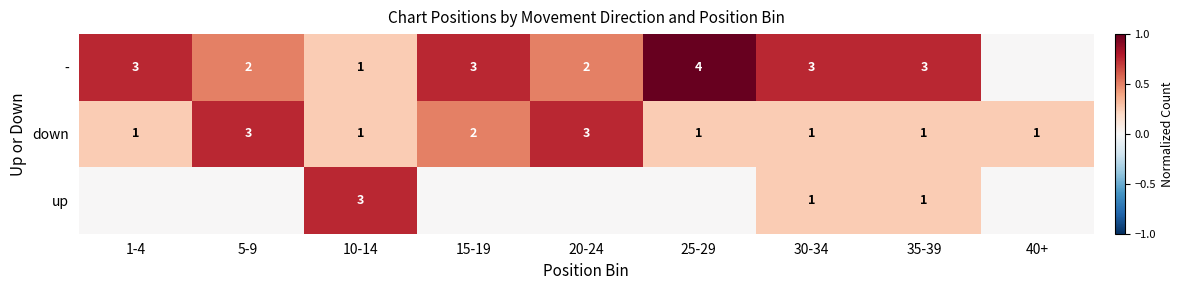

The value of down at 25-29 is 0.3. True or false?

False